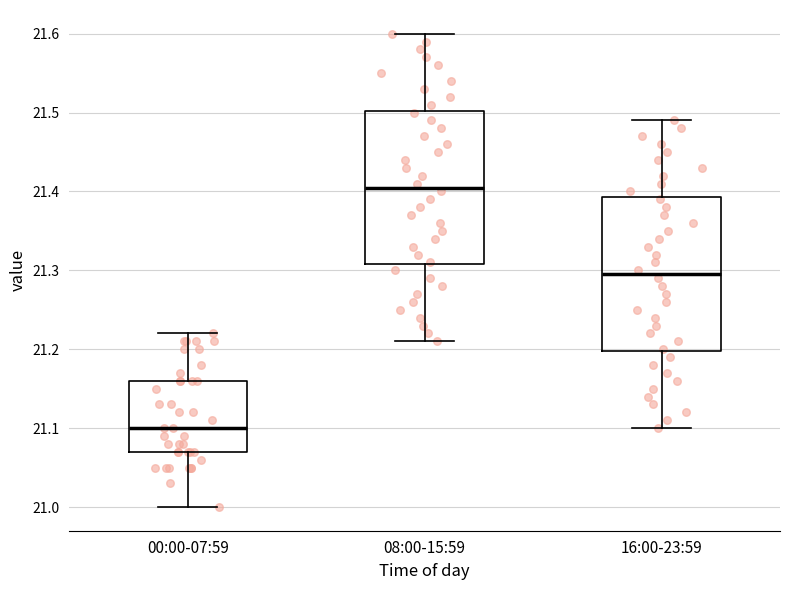

Where is the lower edge of the box for 16:00-23:59 on the y-axis? The values are not printed on the chart, so give them approximately, as read against the axis.

21.20